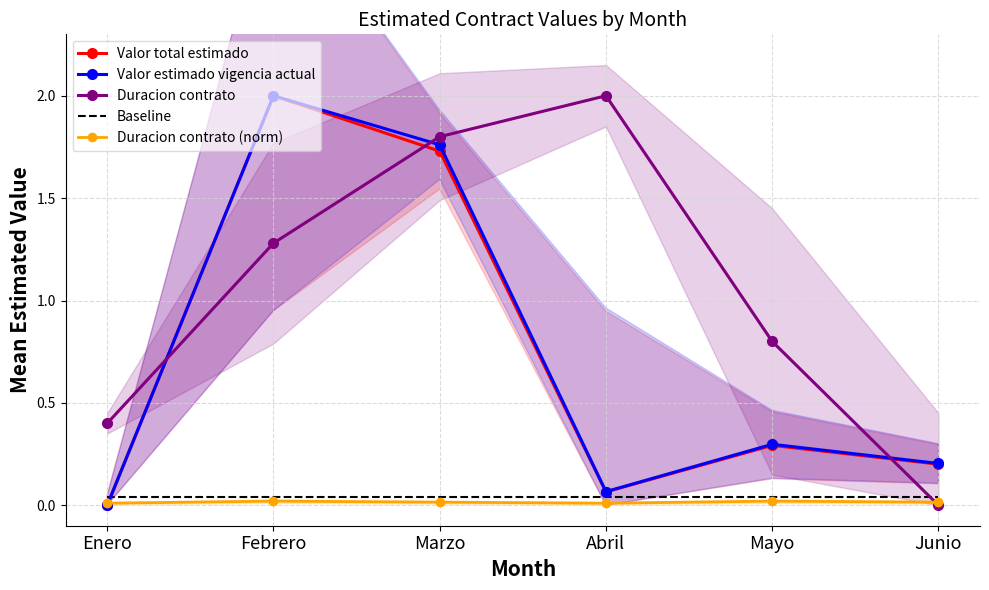

Rank the series by their maximum value, from lowest to highest.

Duracion contrato (norm), Baseline, Valor total estimado, Valor estimado vigencia actual, Duracion contrato